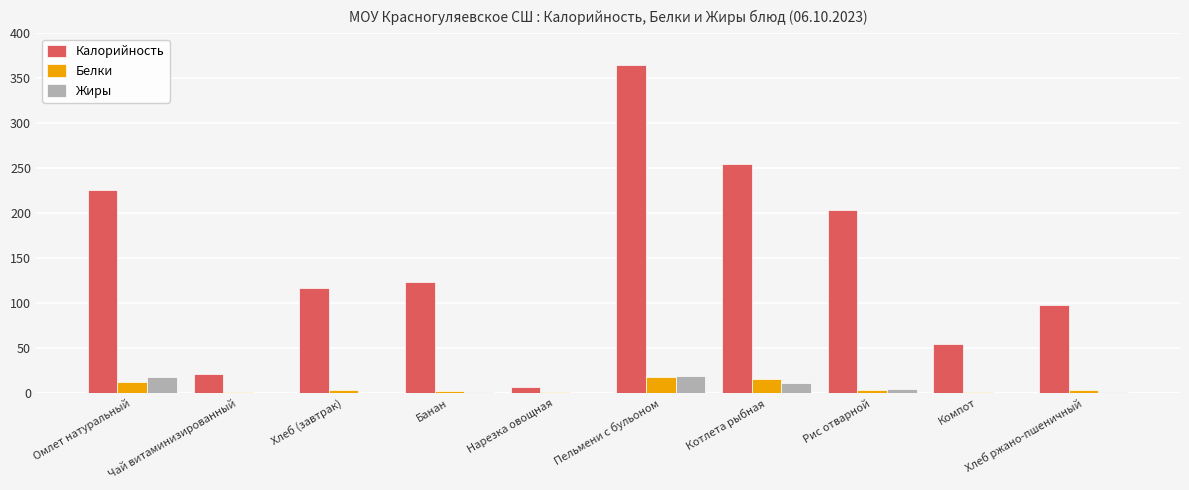

Which series has the largest total across all categories?

Калорийность